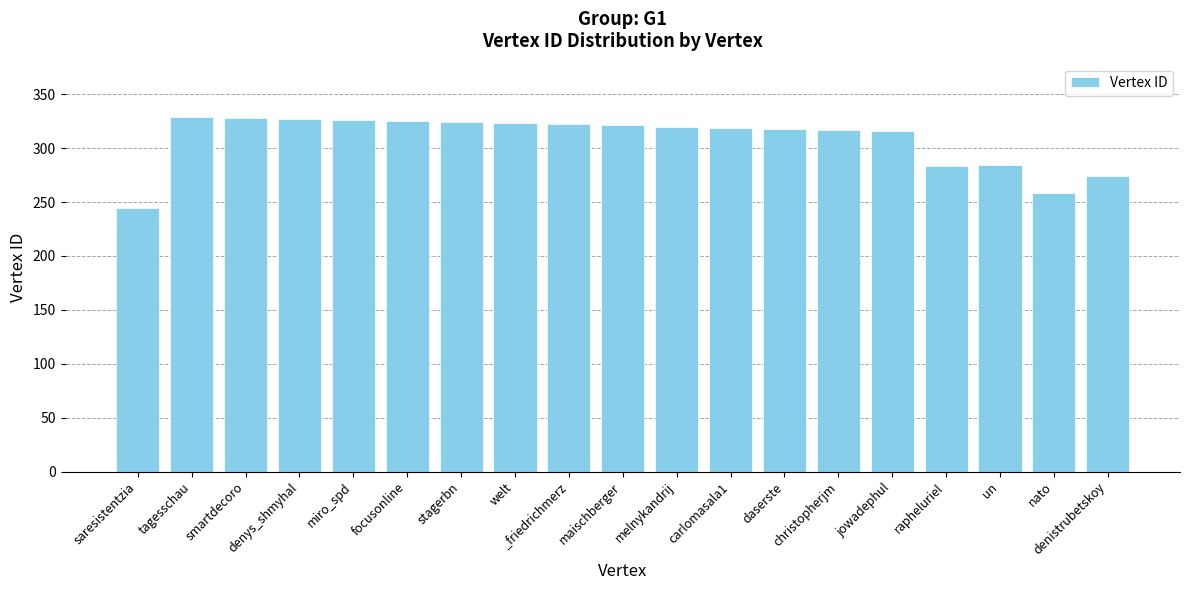

How many values are below 320?

9